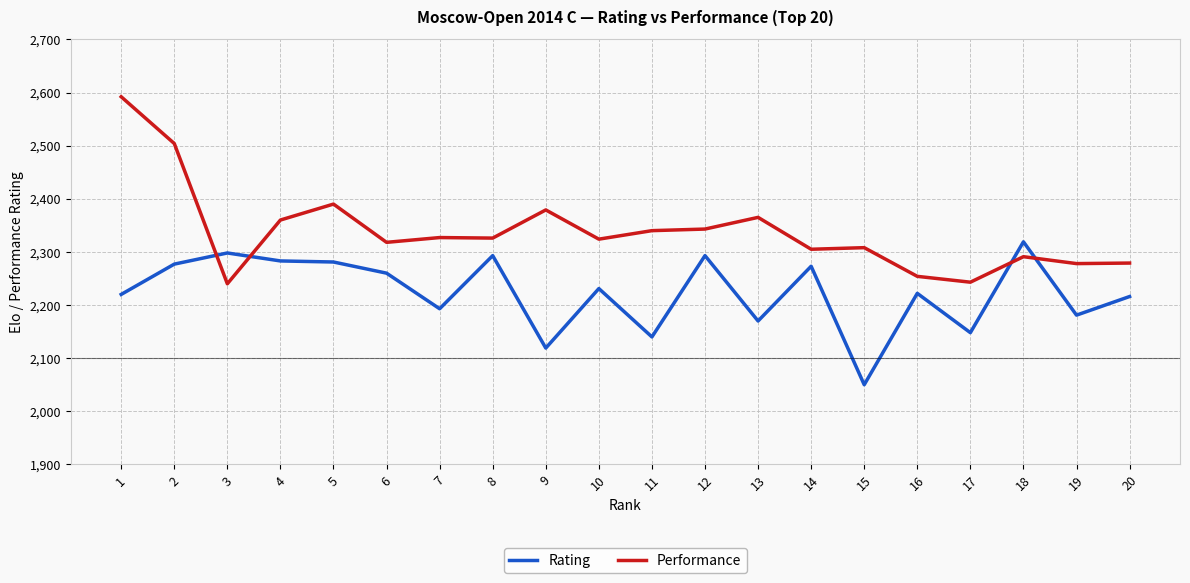

Is the value of Rating at 10 greater than the value of Performance at 8?

No